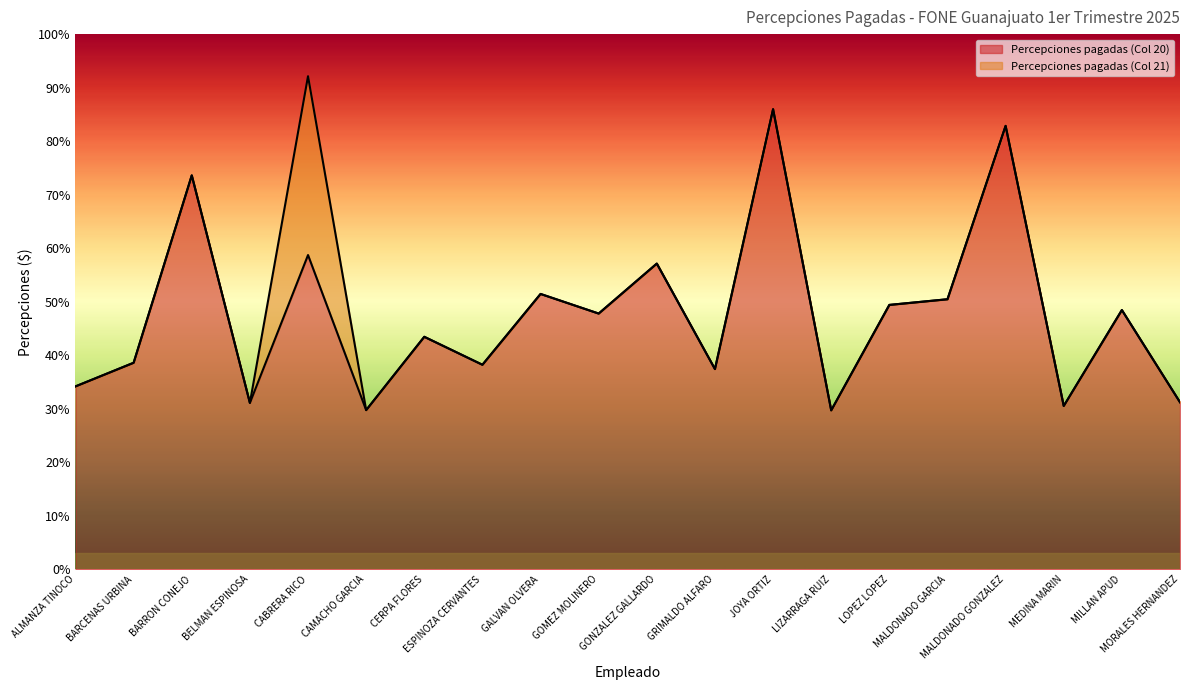

Where is the first local minimum?

BELMAN ESPINOSA